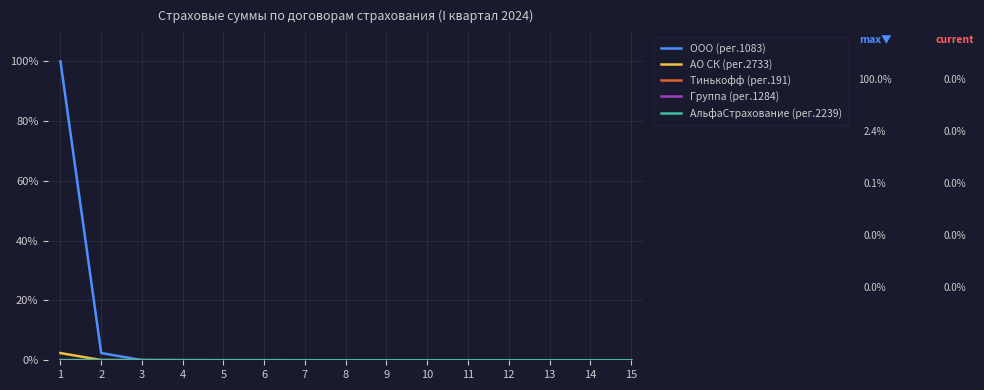

Which series has the widest spread of values?

ООО (рег.1083)